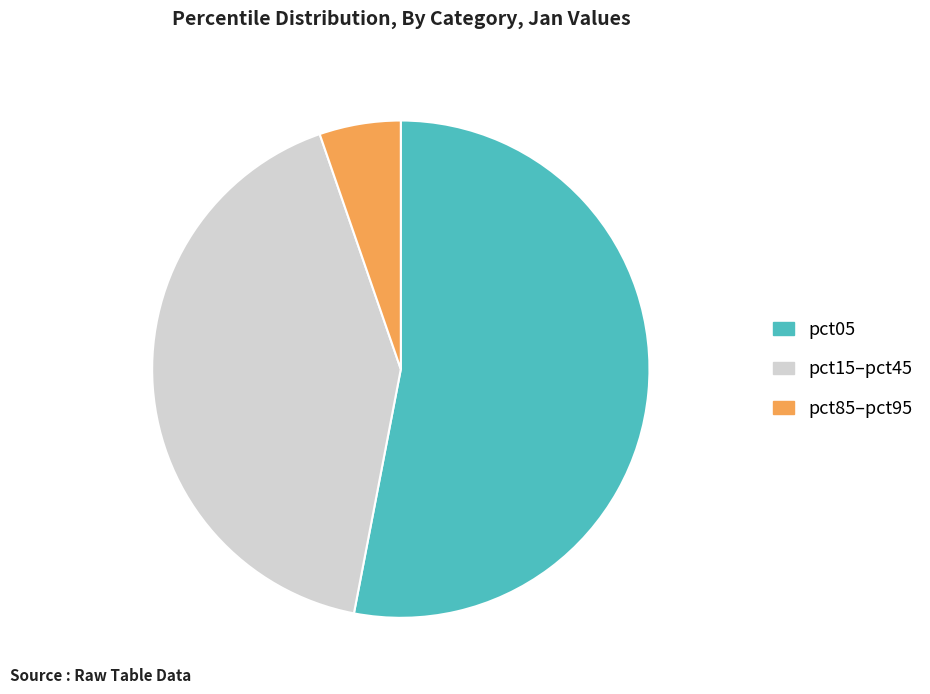

What is the ratio of the value at pct15–pct45 to the value at pct85–pct95?

7.9